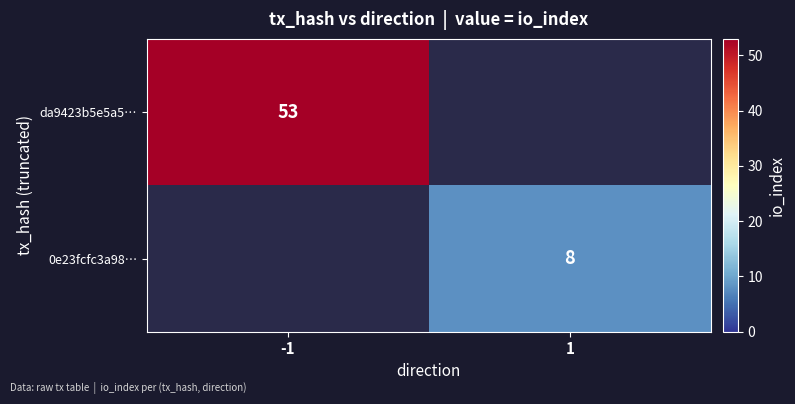

Is it true that 0e23fcfc3a98… equals 5 at 1?

False